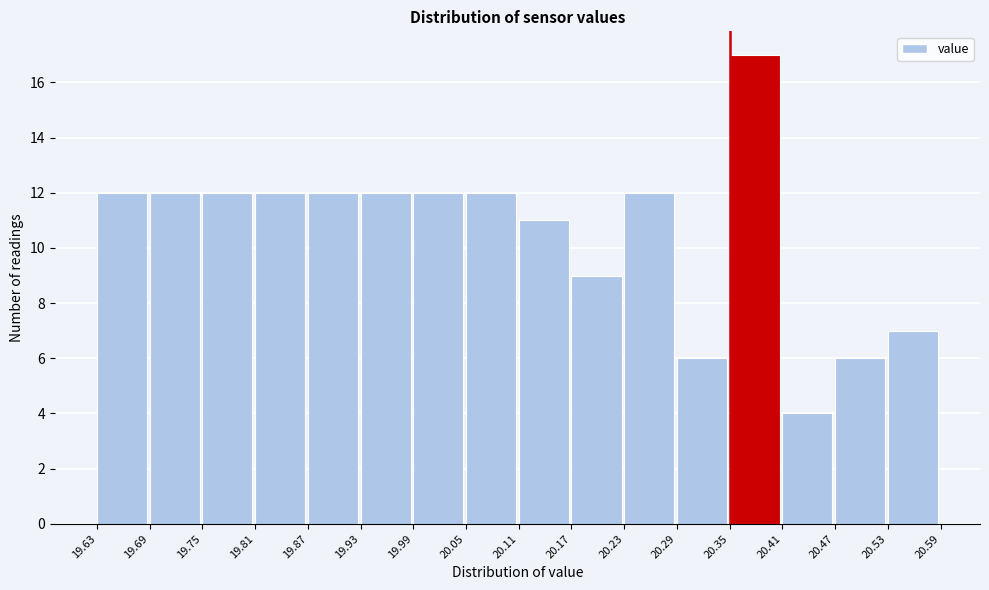

Over which range of the x-axis is the bar tallest?

20.35 to 20.41